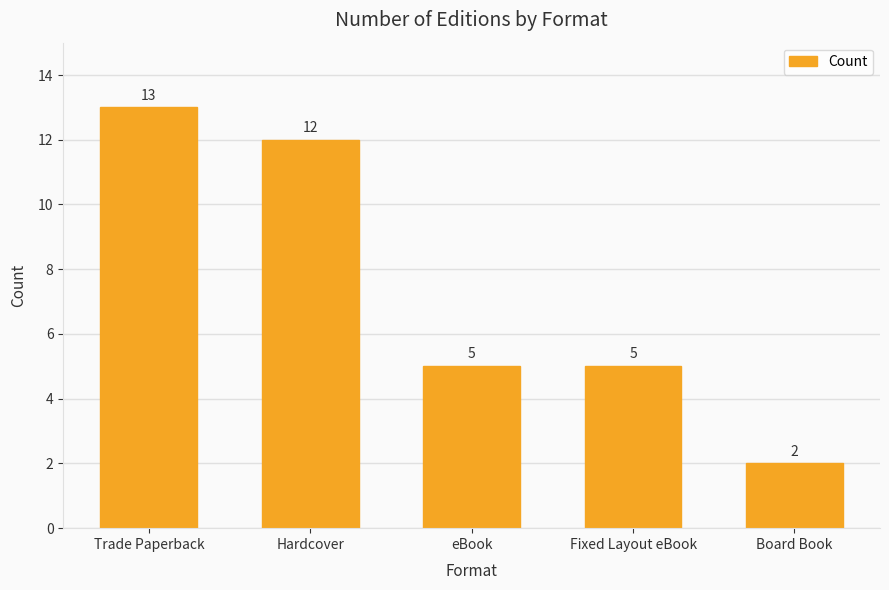

What is the sum of all values?

37